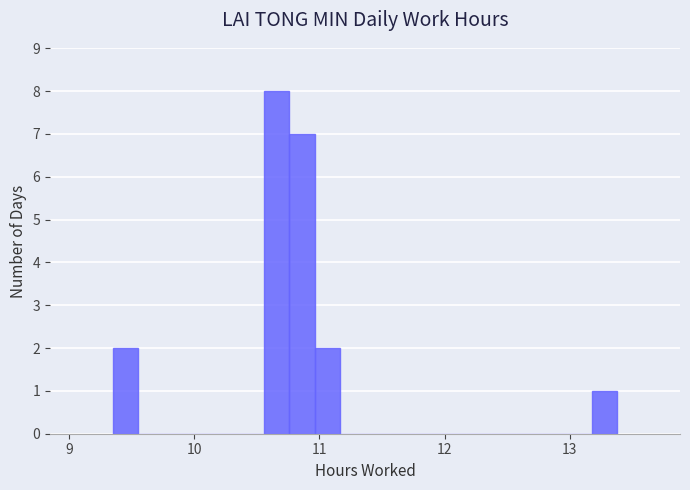

Around what value on the x-axis is the tallest bar? Give the approximate position of its centre, as read against the axis.

10.7